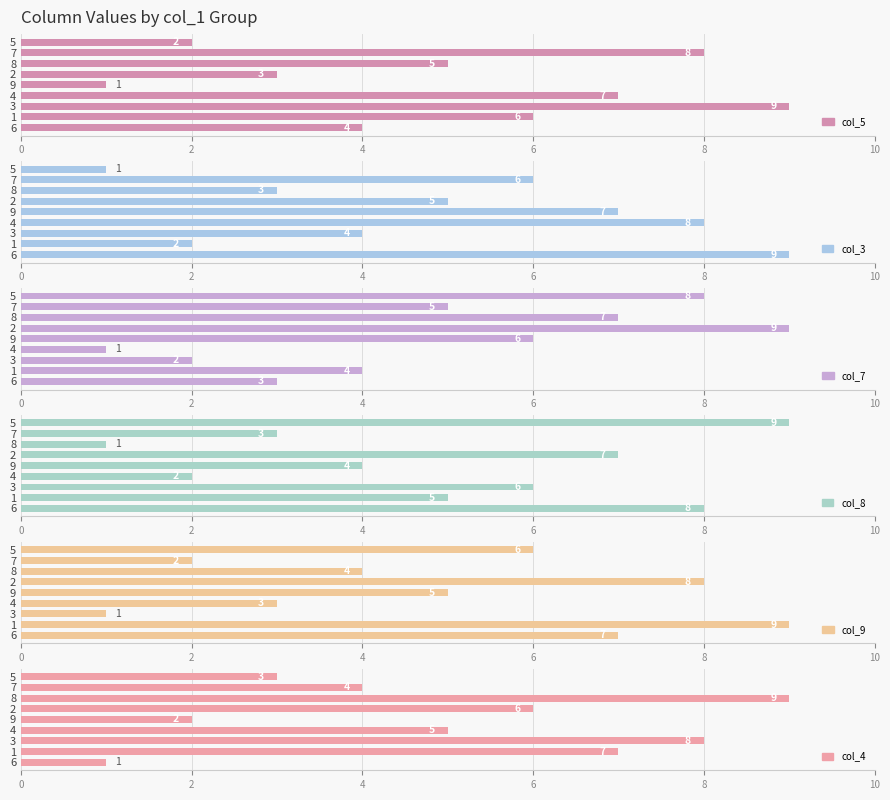

What is the spread (max minus min) of values at 7?

6